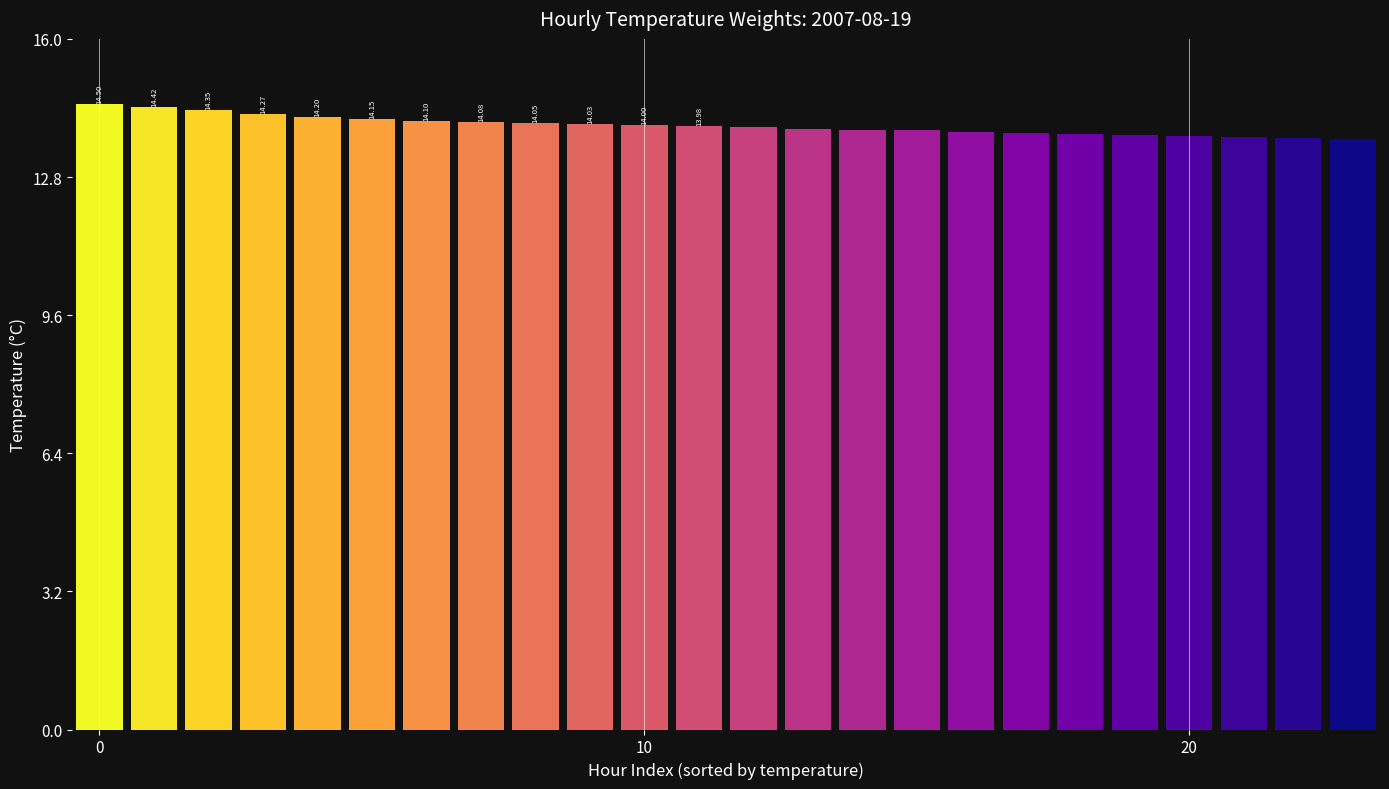

What is the difference between the second highest and second lowest values?

0.7